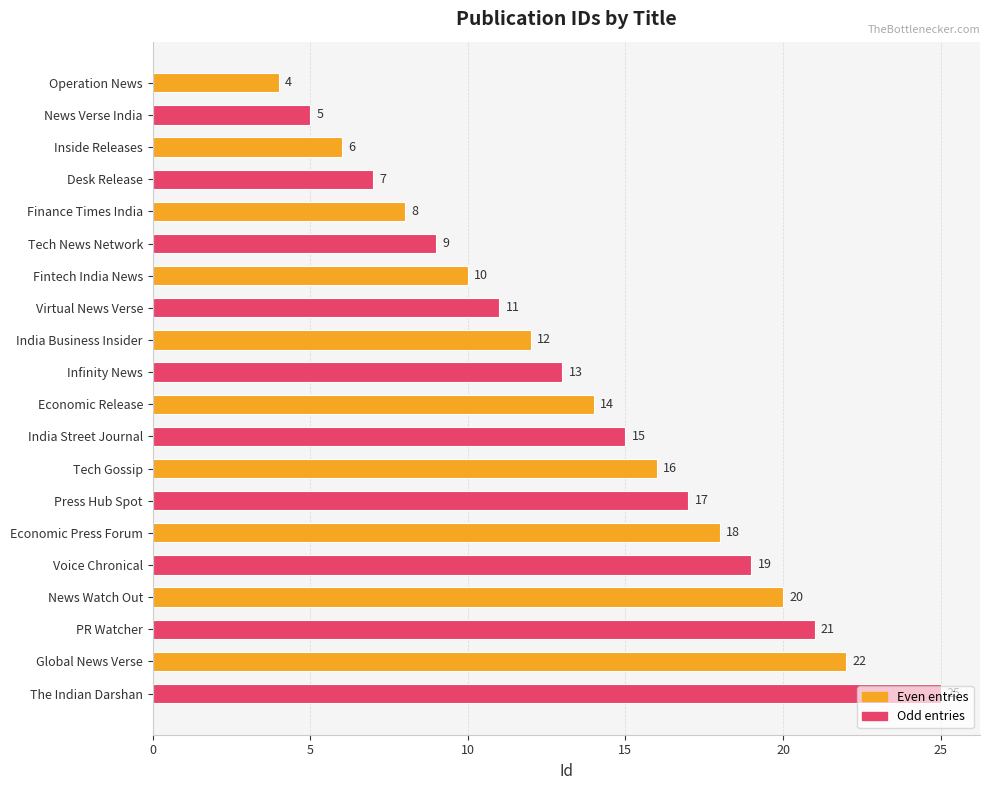

At which label is the value closest to 14?

Economic Release